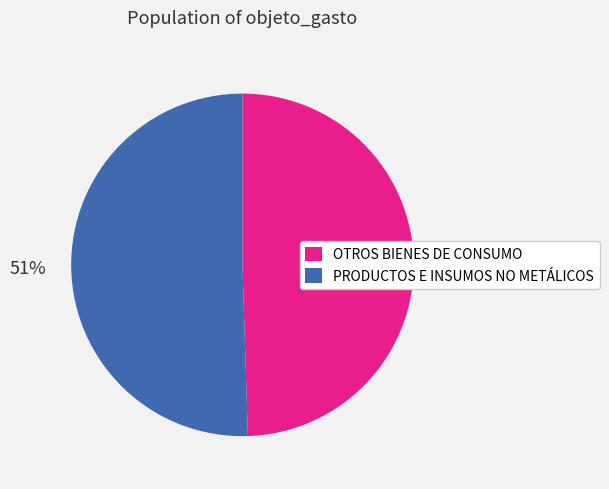

Is there a majority slice in this chart?

Yes